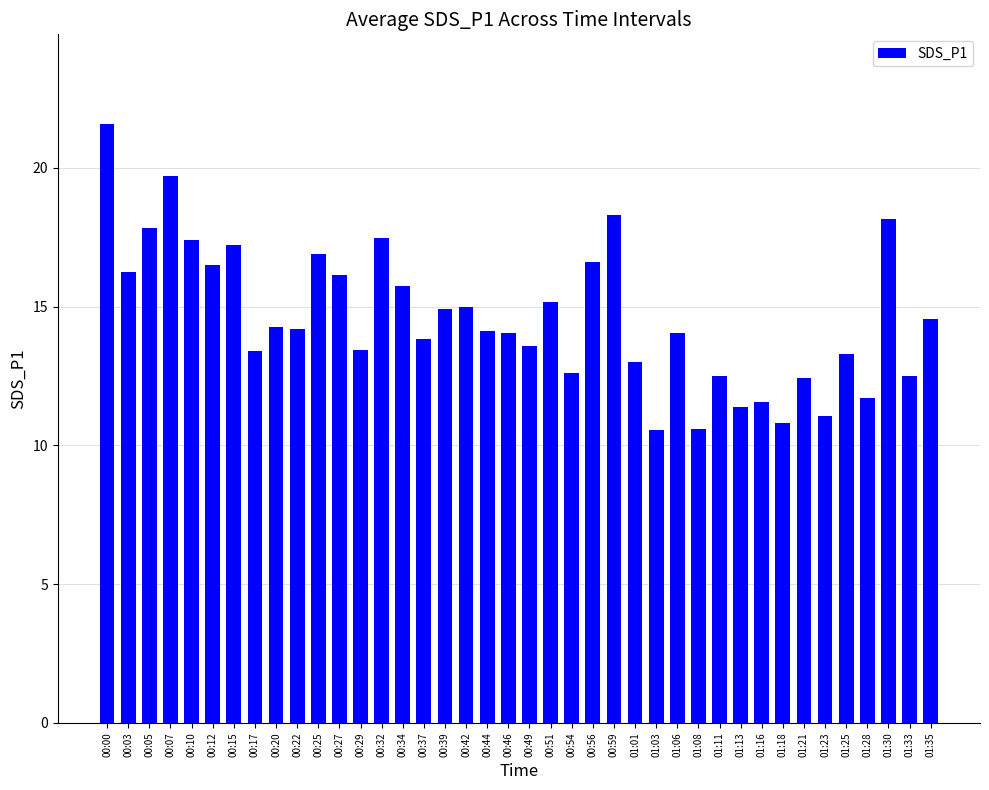

Are the bars horizontal?

No